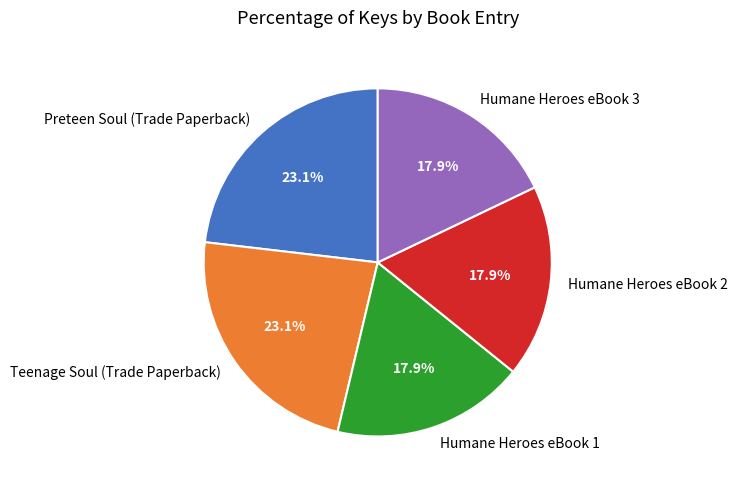

Combined, what portion of the pie is Teenage Soul (Trade Paperback) and Humane Heroes eBook 3?

41.0%